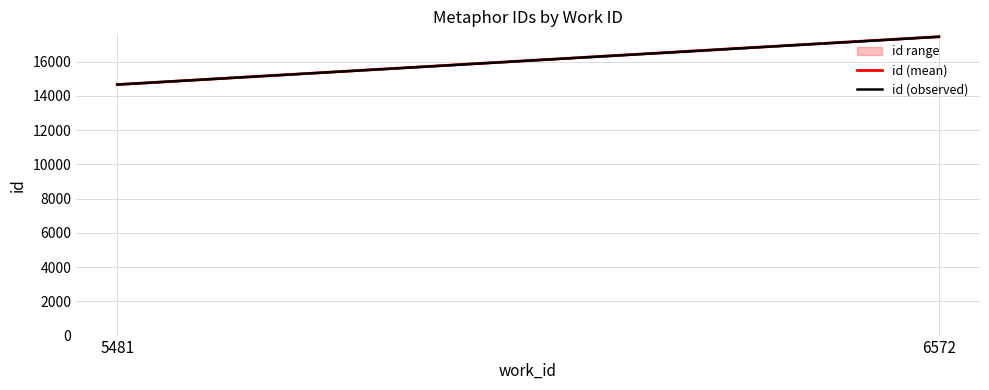

True or false: id (observed) has a value of 17451 at 6572.

True